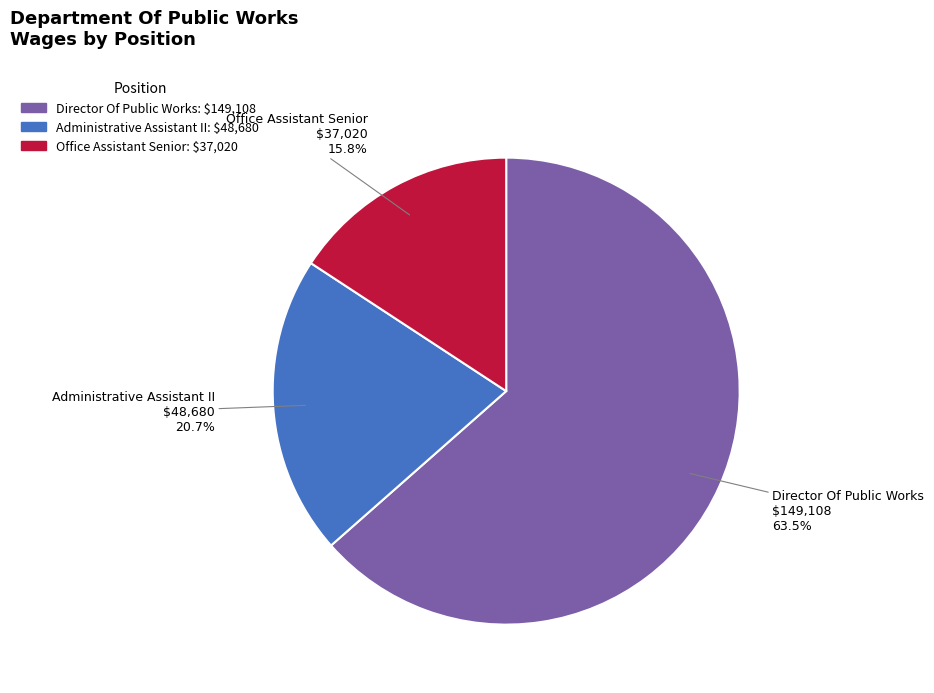

Count the number of slices in the pie.

3